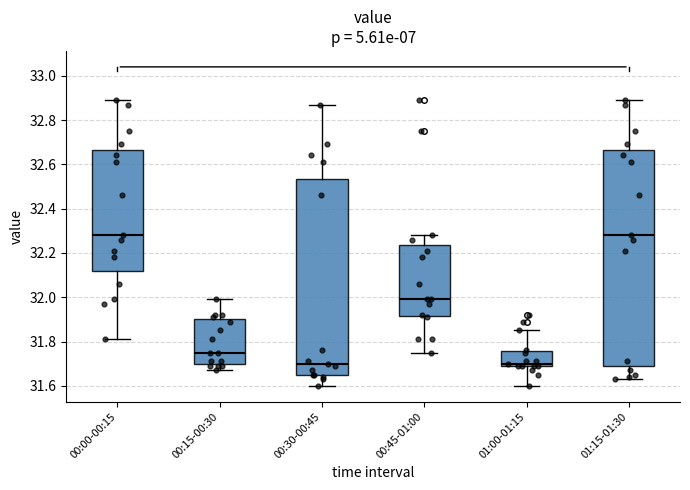

Comparing the boxes themselves (not the whiskers), which one is the tallest?

01:15-01:30